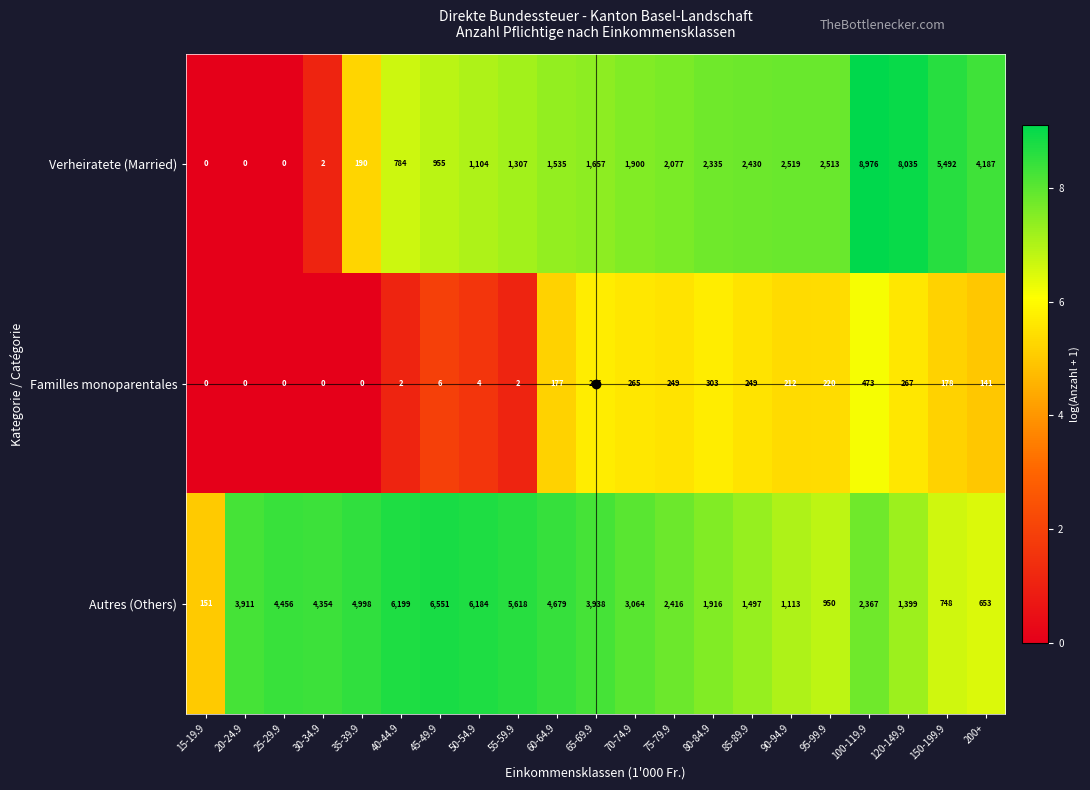

What is the greatest value displayed?

8976